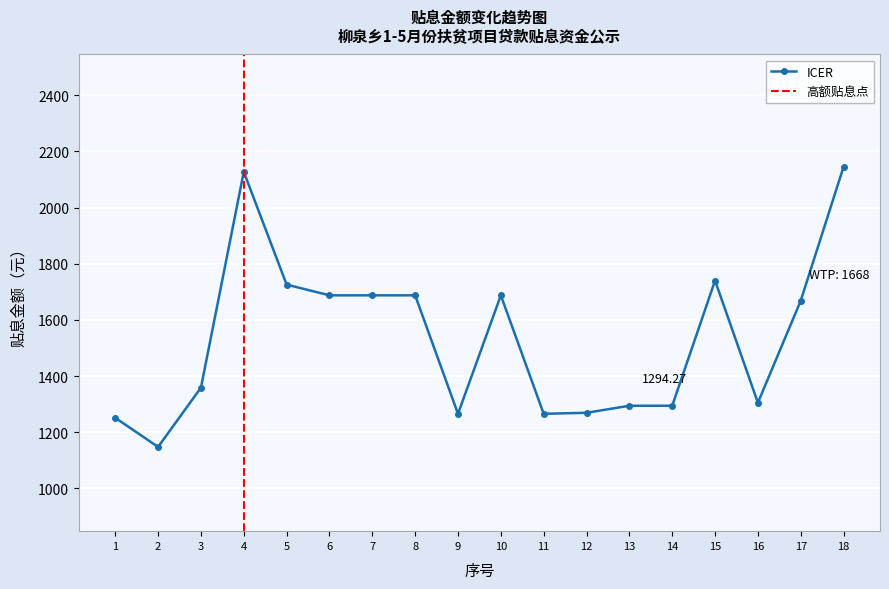

What is the value of the 6th point from the left?

1687.6